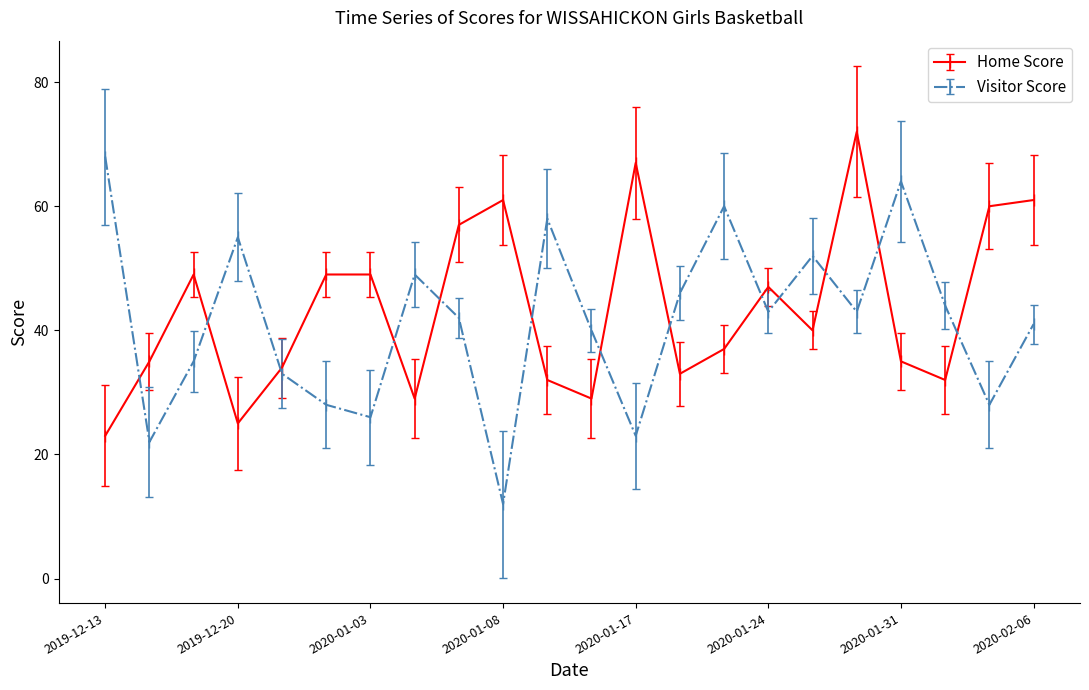

What are all the series names shown in the legend?

Home Score, Visitor Score